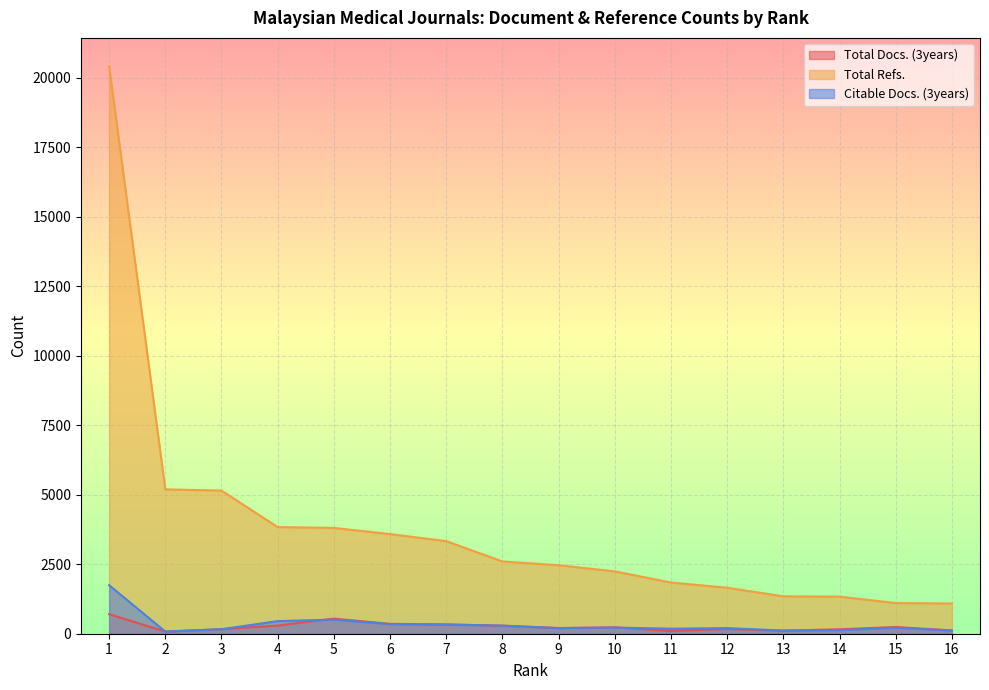

What is the sum of the Citable Docs. (3years) values at 3 and 7?

494